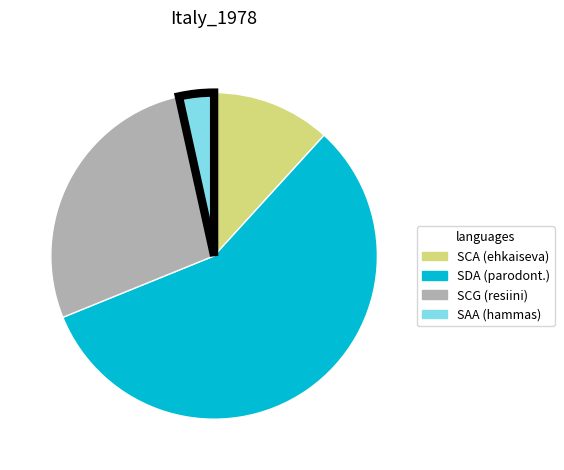

Count the number of slices in the pie.

4